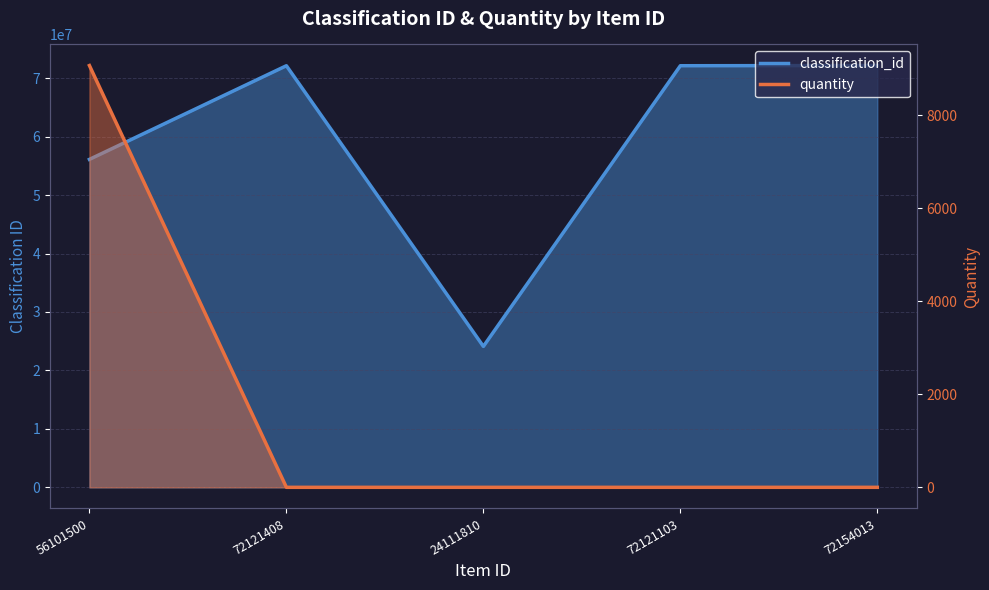

Is it true that classification_id equals 24111810 at 24111810?

True